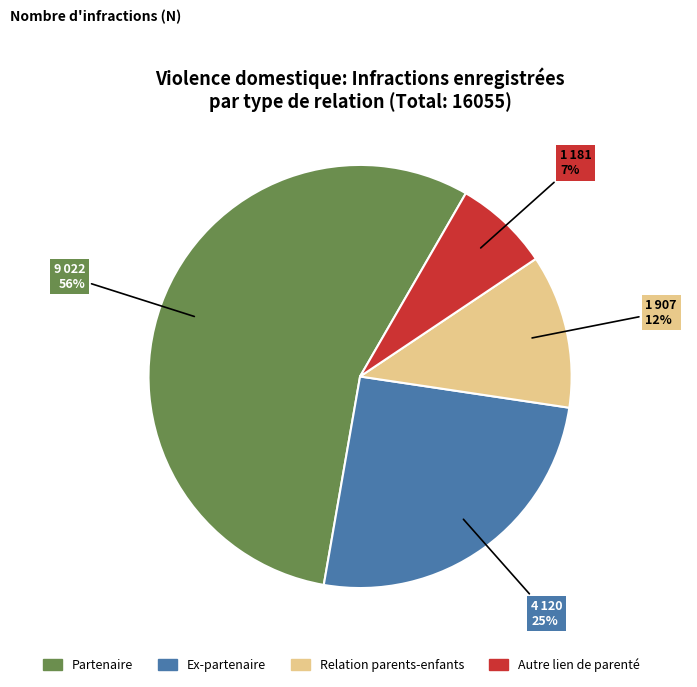

Combined, do Autre lien de parenté and Relation parents-enfants account for over 50%?

No